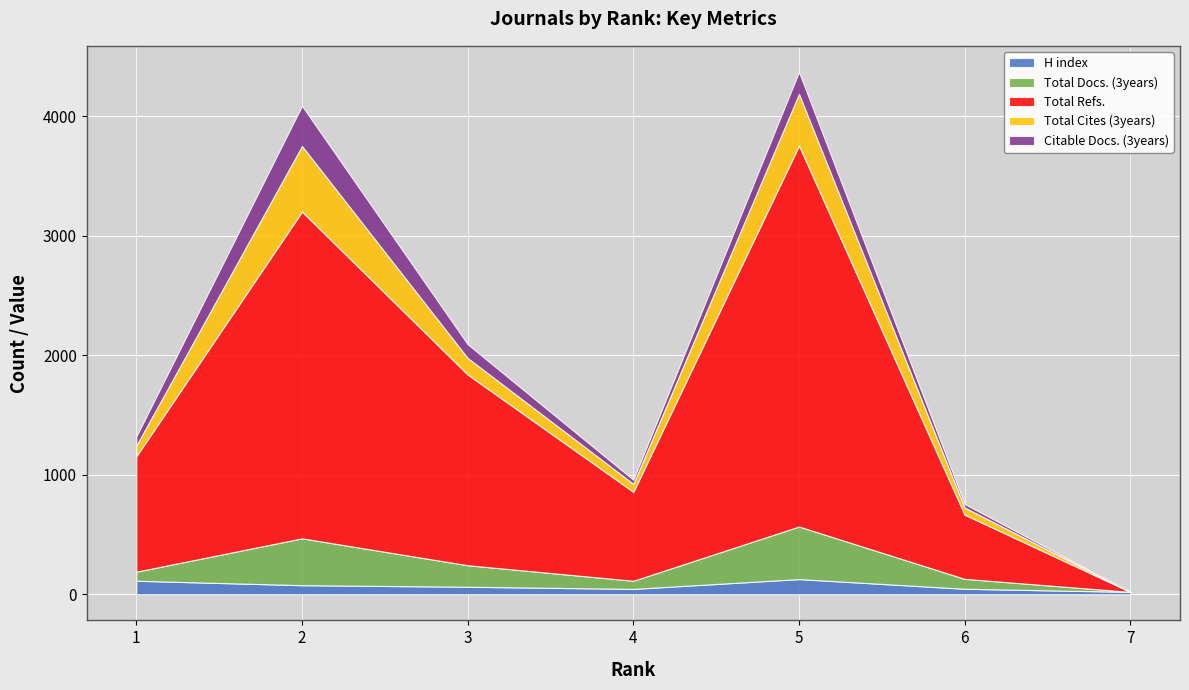

What is the value of the Total Refs. point at the 6th from the left?

537